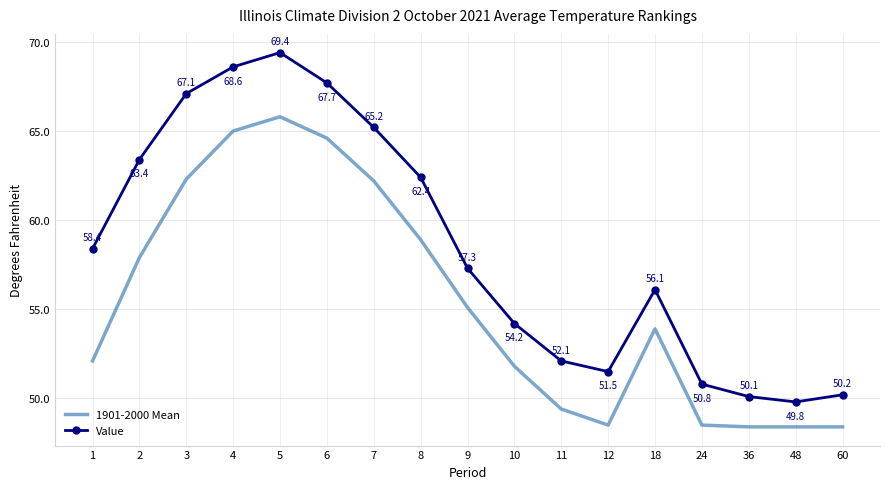

Reading left to right, list all the values displayed in this chart.

1901-2000 Mean: 1=52.1	2=57.9	3=62.3	4=65.0	5=65.8	6=64.6	7=62.2	8=58.9	9=55.1	10=51.8	11=49.4	12=48.5	18=53.9	24=48.5	36=48.4	48=48.4	60=48.4
Value: 1=58.4	2=63.4	3=67.1	4=68.6	5=69.4	6=67.7	7=65.2	8=62.4	9=57.3	10=54.2	11=52.1	12=51.5	18=56.1	24=50.8	36=50.1	48=49.8	60=50.2